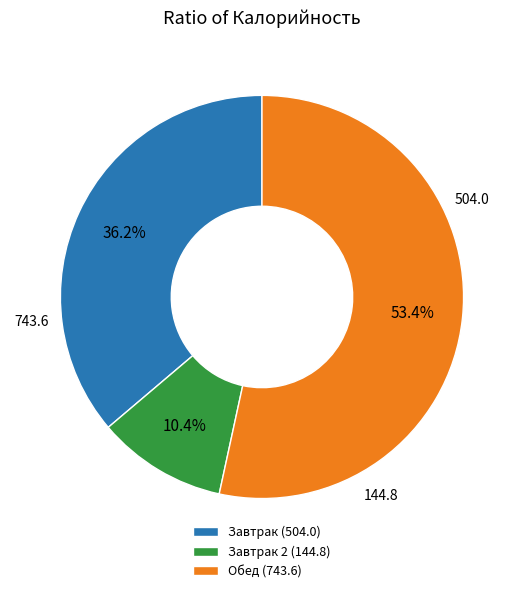

Approximately how many times larger is the value at Обед (743.6) compared to Завтрак (504.0)?

1.5